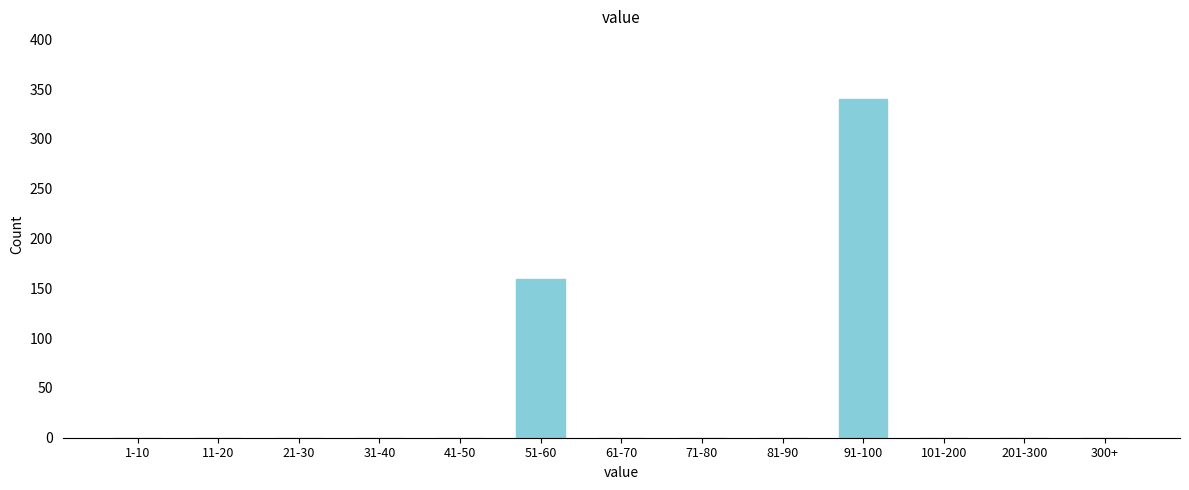

Reading left to right, transcribe all the data shown in this chart.

1-10=0	11-20=0	21-30=0	31-40=0	41-50=0	51-60=159	61-70=0	71-80=0	81-90=0	91-100=340	101-200=0	201-300=0	300+=0